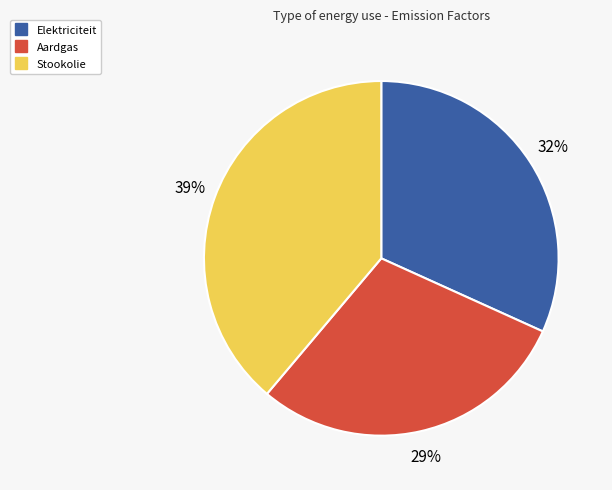

To the nearest percent, what is the average slice percentage?

33%